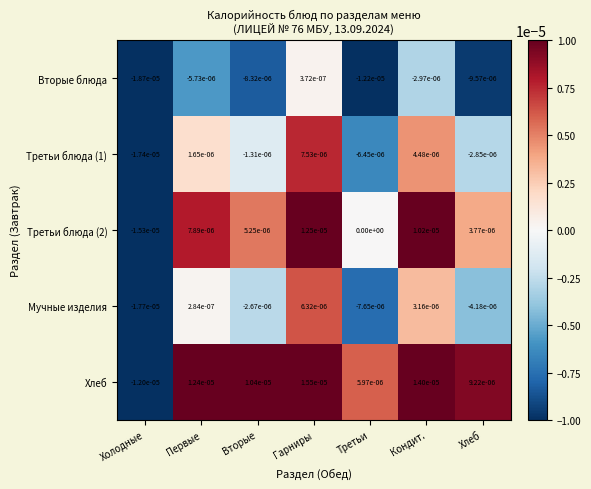

At which label is Третьи блюда (1) closest to 0?

Вторые